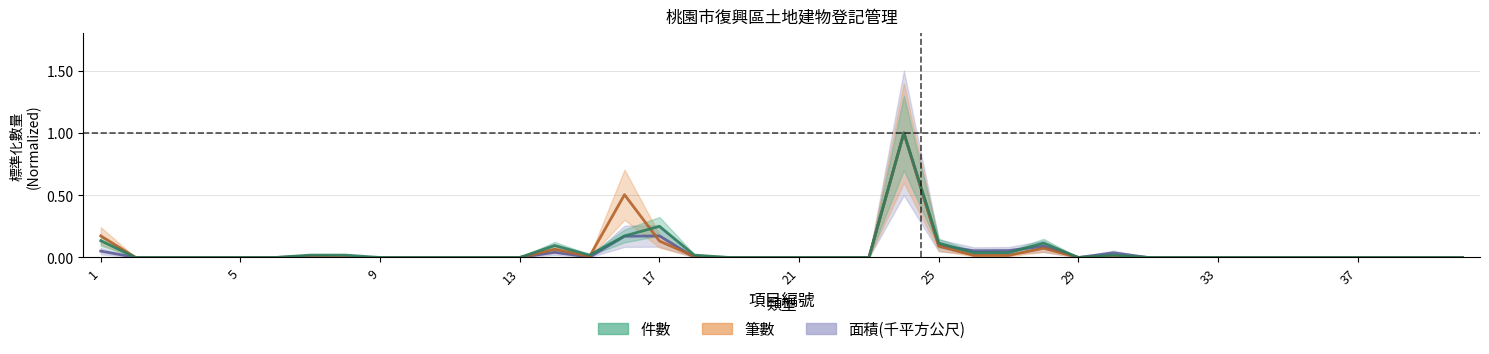

Between 17 and 21, which is larger?

17